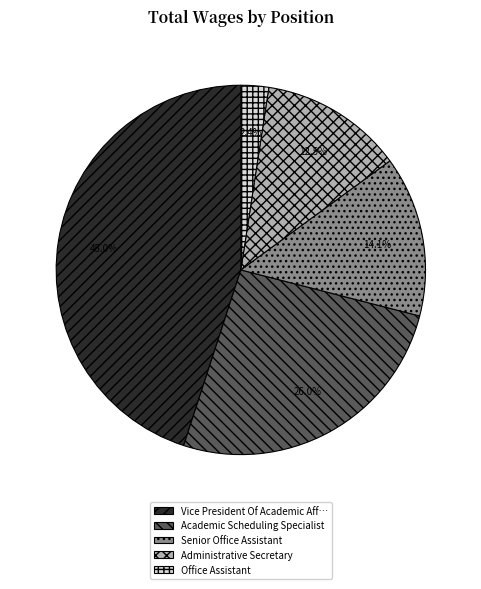

Does any single category account for the majority?

No